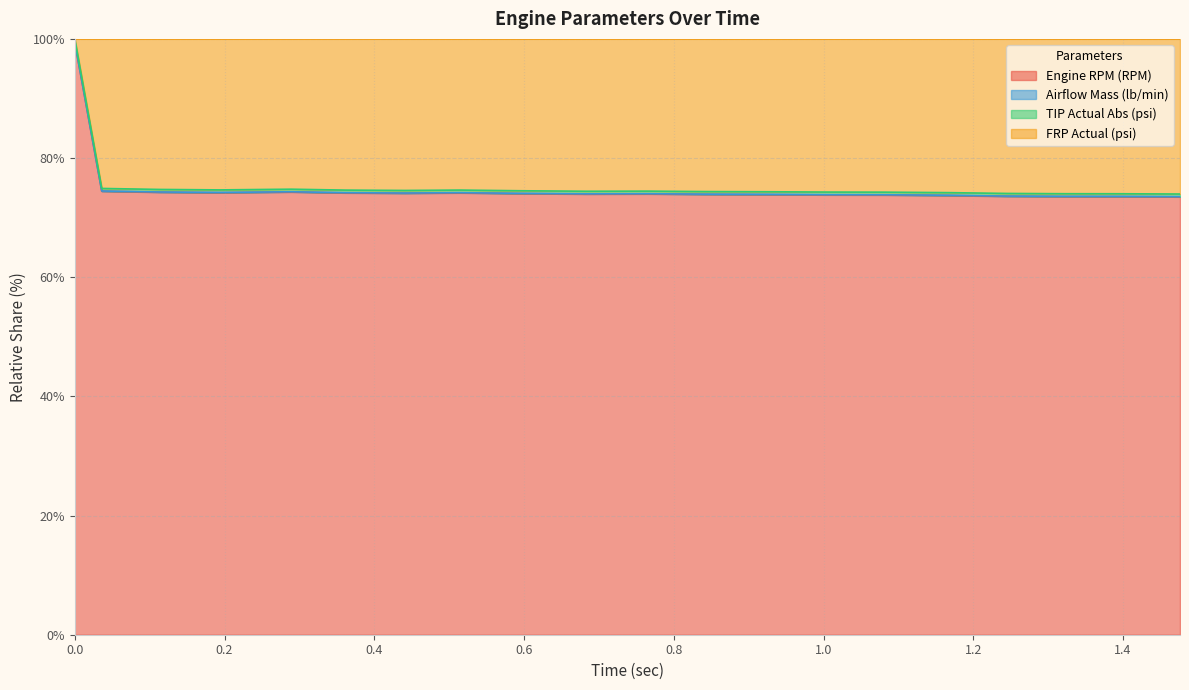

True or false: FRP Actual (psi) and Airflow Mass (lb/min) intersect in this chart.

False